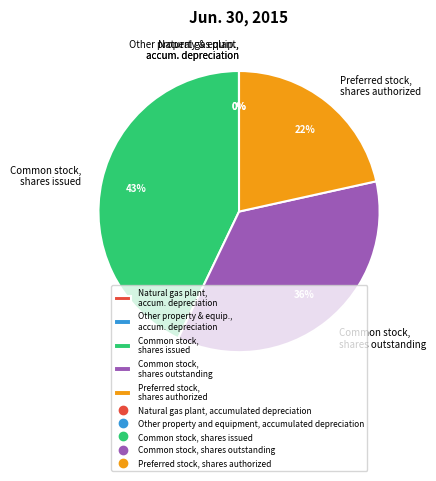

What is the largest slice in the pie chart?

Common stock, shares issued